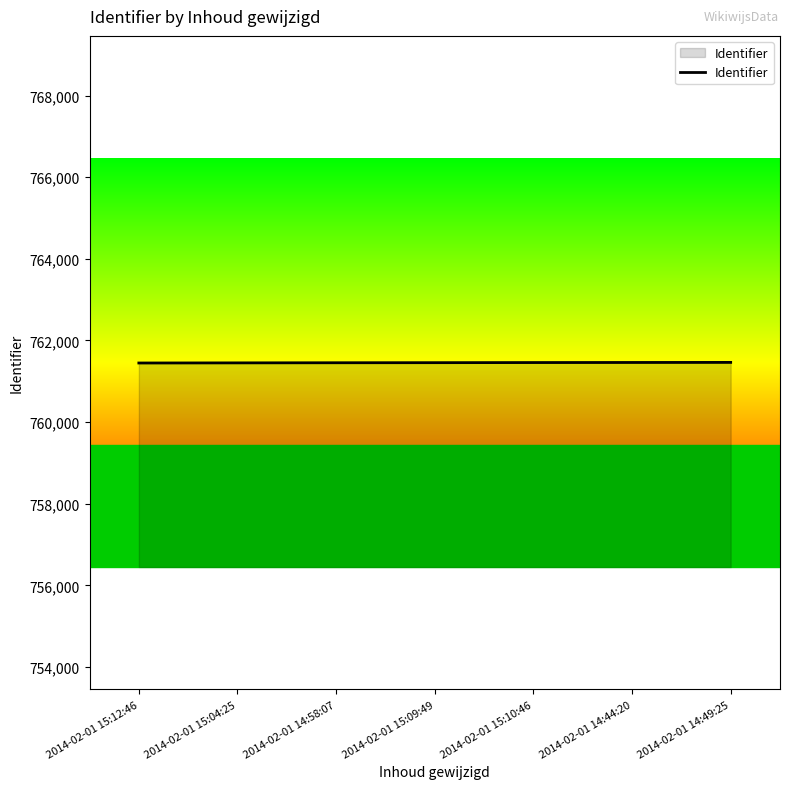

What is the difference between the values at 2014-02-01 14:44:20 and 2014-02-01 15:12:46?

13